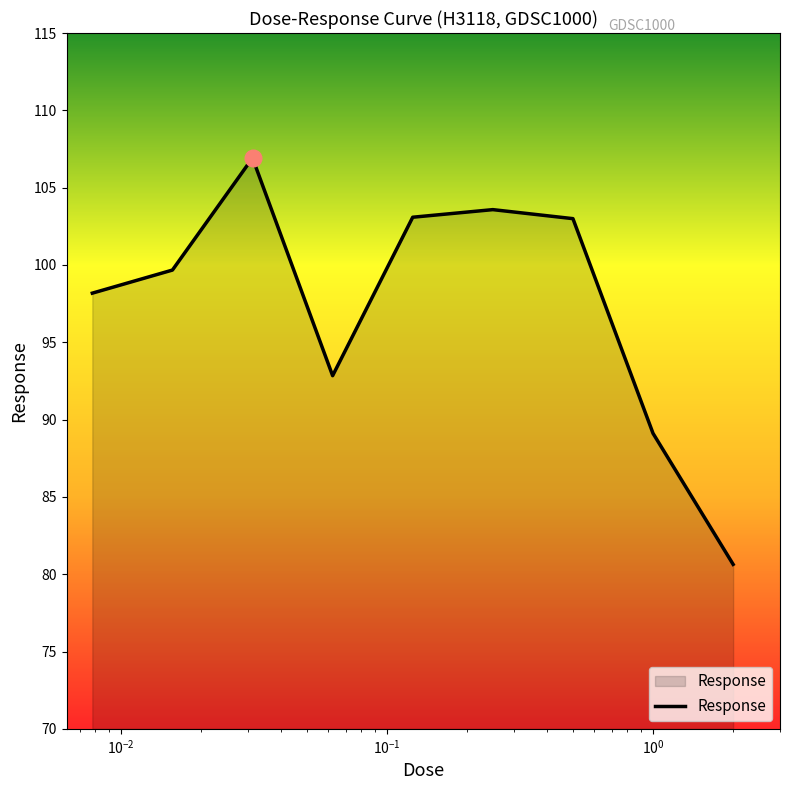

How many distinct data groups are displayed?

1